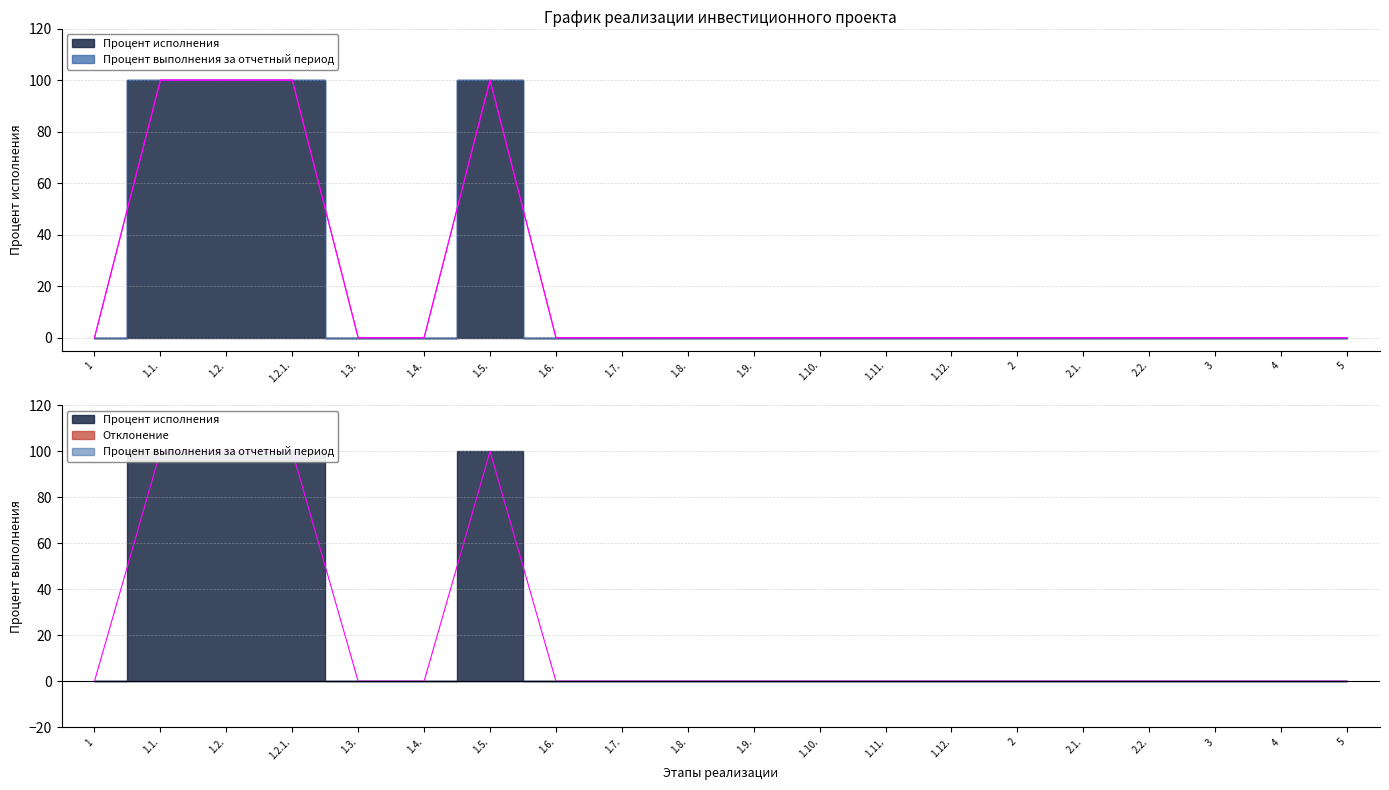

Reading left to right, what are all the values shown in this chart?

0	100	100	100	0	0	100	0	0	0	0	0	0	0	0	0	0	0	0	0